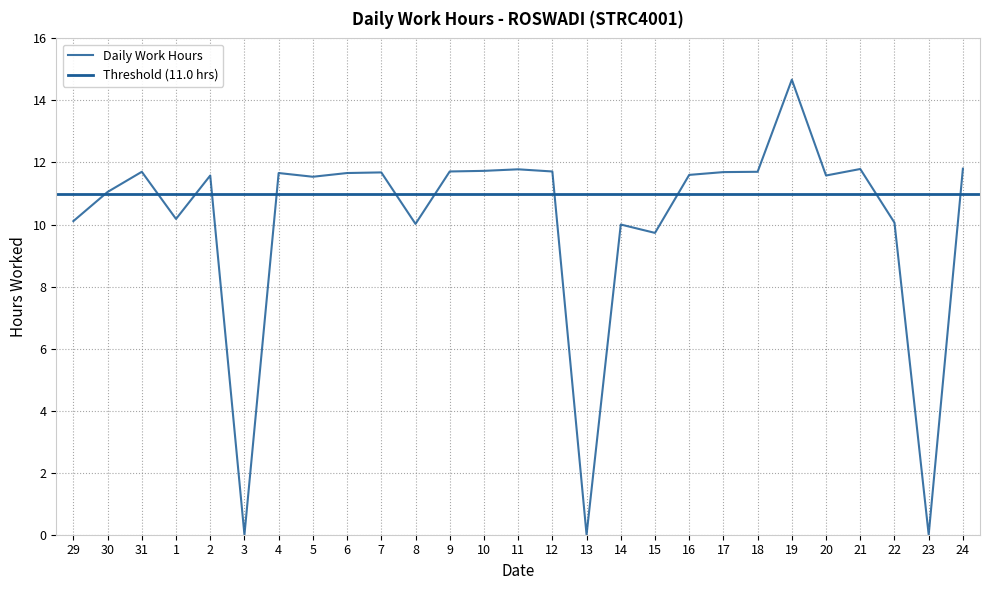

What is the label of the 23rd point from the left?

20